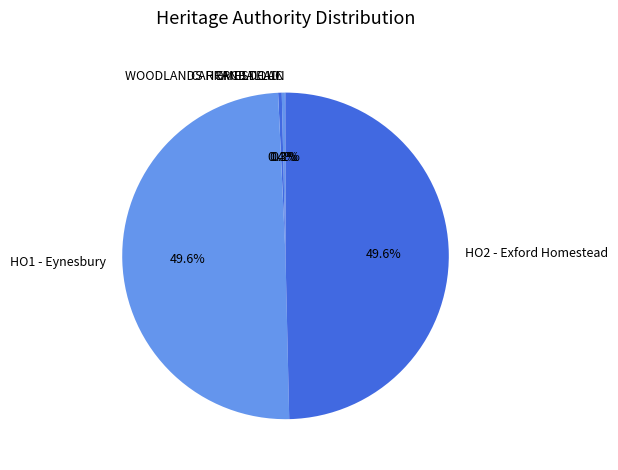

Is CARRANBALLAC the majority of the pie?

No